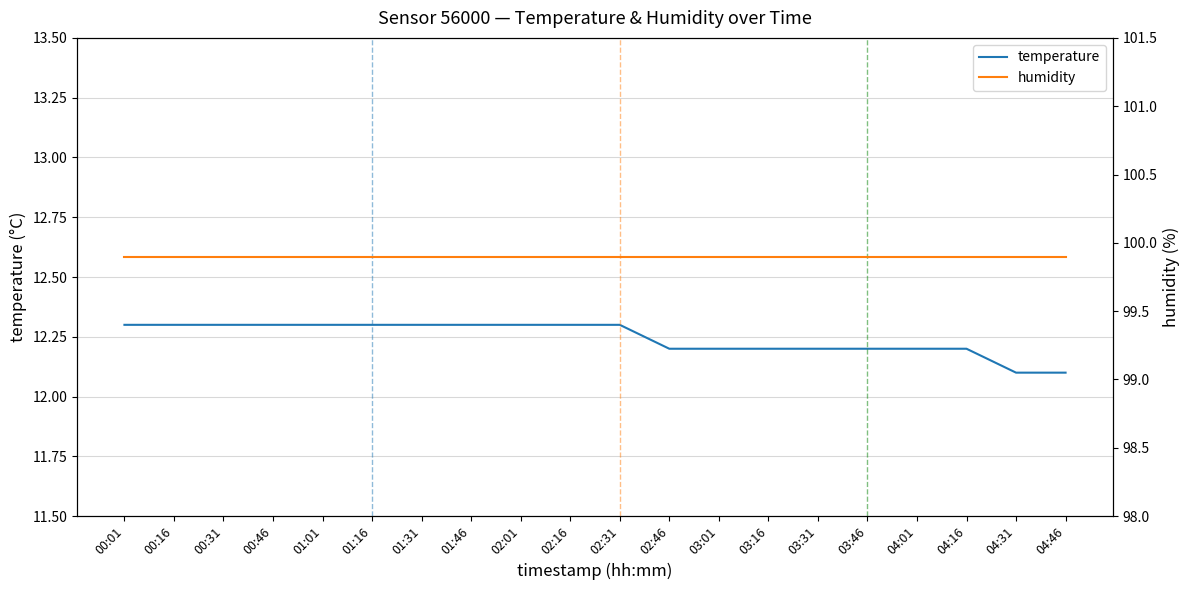

Read the humidity value at 01:16.

99.9